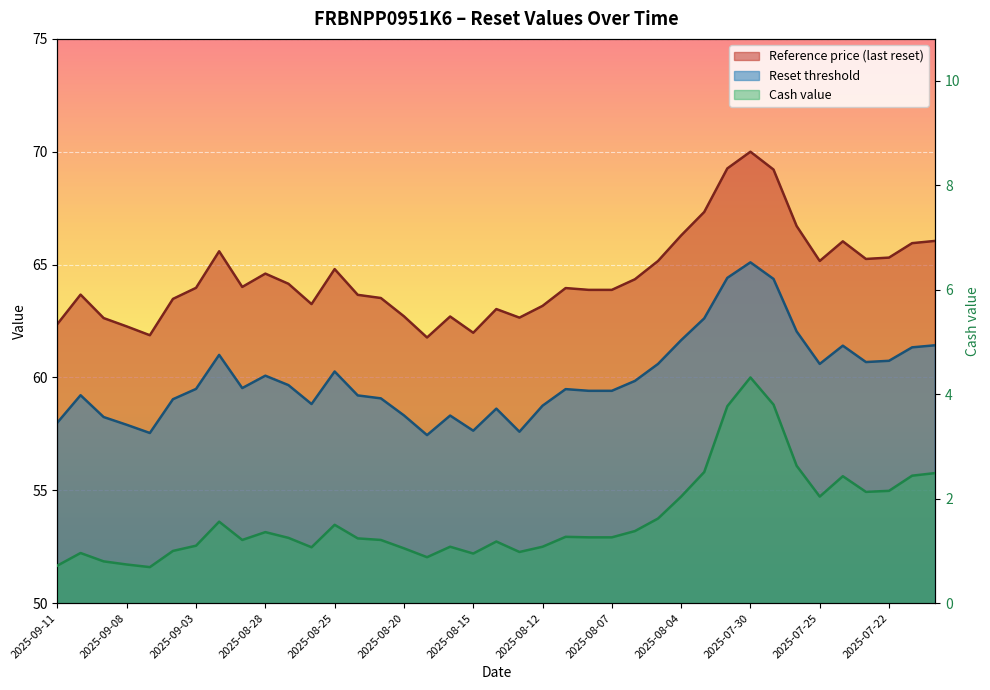

Between 2025-08-22 and 2025-07-18, which series saw the biggest shift?

Reference price (last reset)